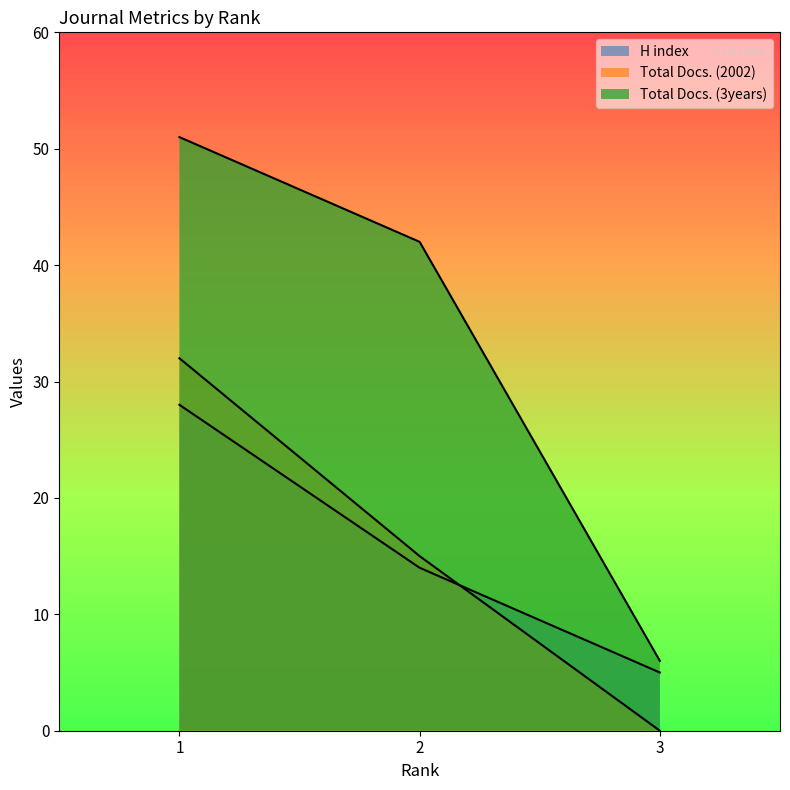

What is the value of the H index point at the 1st from the left?

28